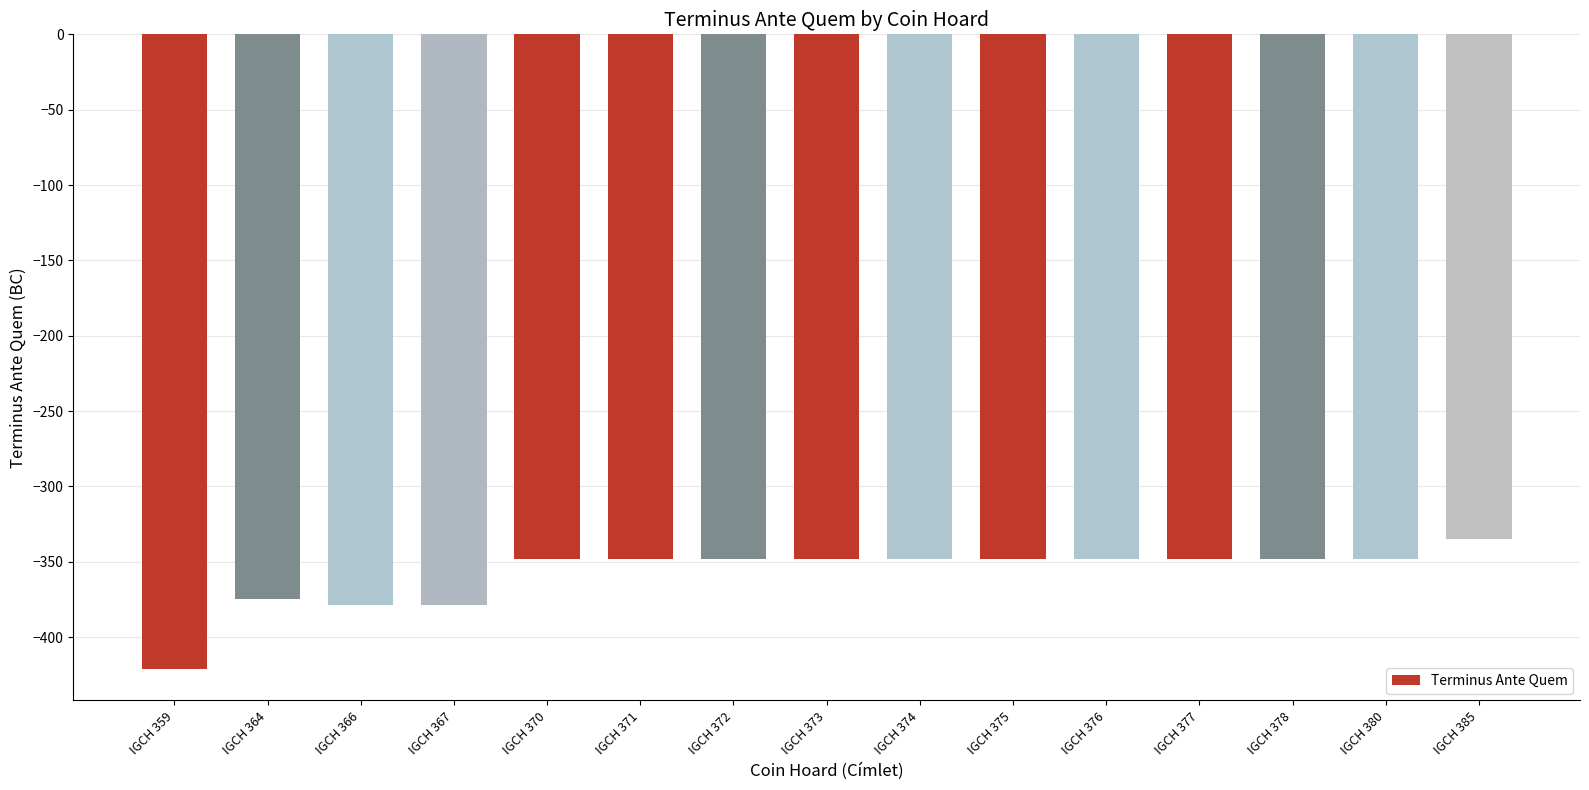

Reading right to left, what are all the values shown in this chart?

IGCH 385=-335	IGCH 380=-348	IGCH 378=-348	IGCH 377=-348	IGCH 376=-348	IGCH 375=-348	IGCH 374=-348	IGCH 373=-348	IGCH 372=-348	IGCH 371=-348	IGCH 370=-348	IGCH 367=-379	IGCH 366=-379	IGCH 364=-375	IGCH 359=-421